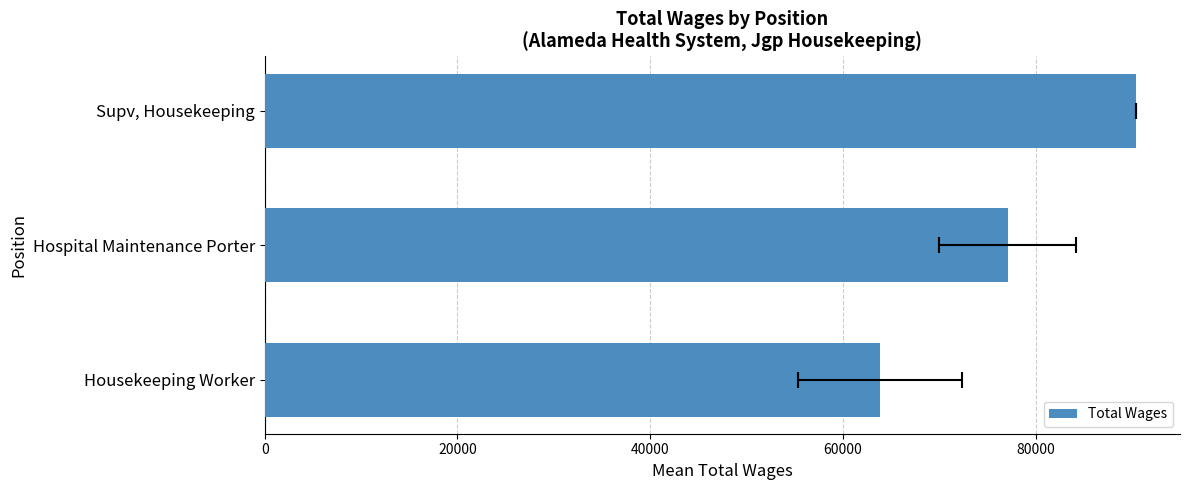

What is the sum of the values at 40000 and 0?

154325